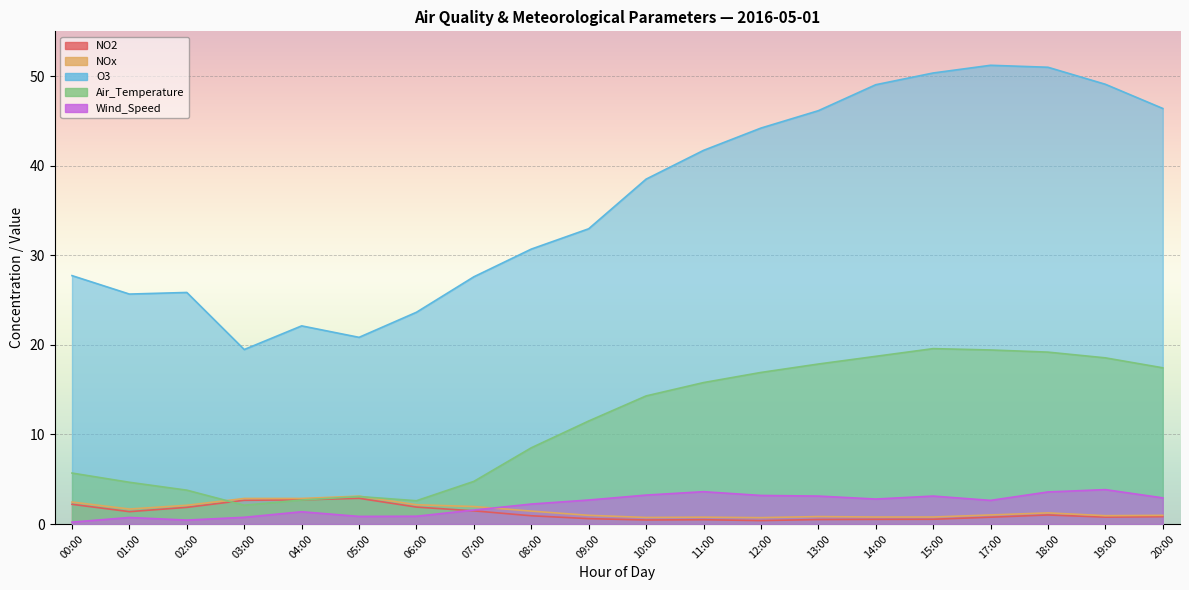

What position from the right is 15:00?

5